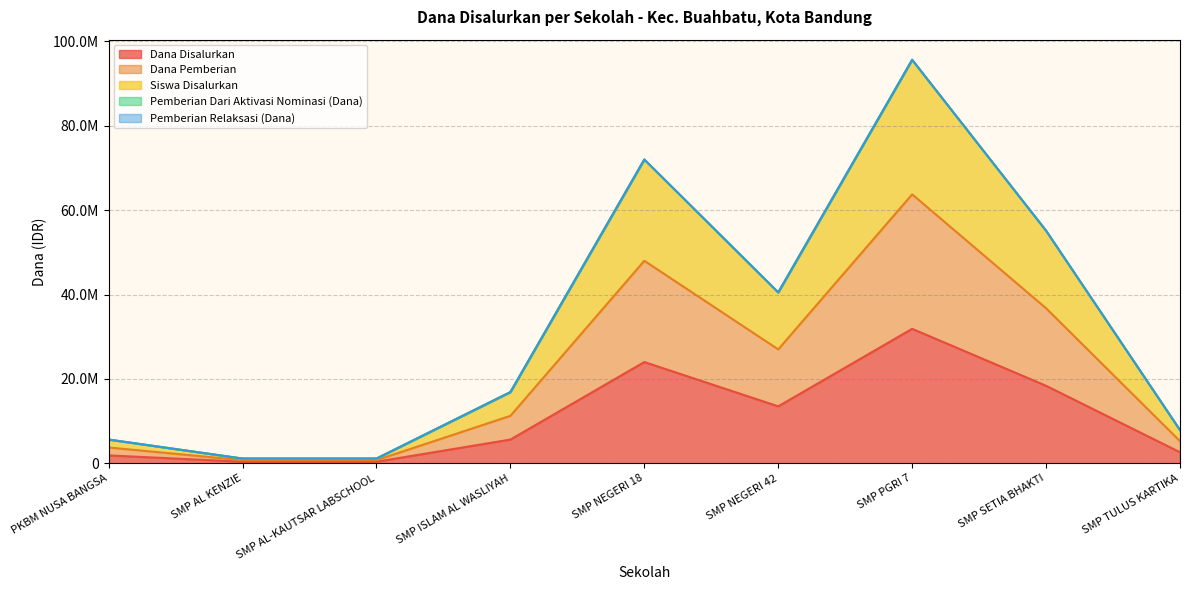

What is the label of the 3rd point from the left?

SMP AL-KAUTSAR LABSCHOOL